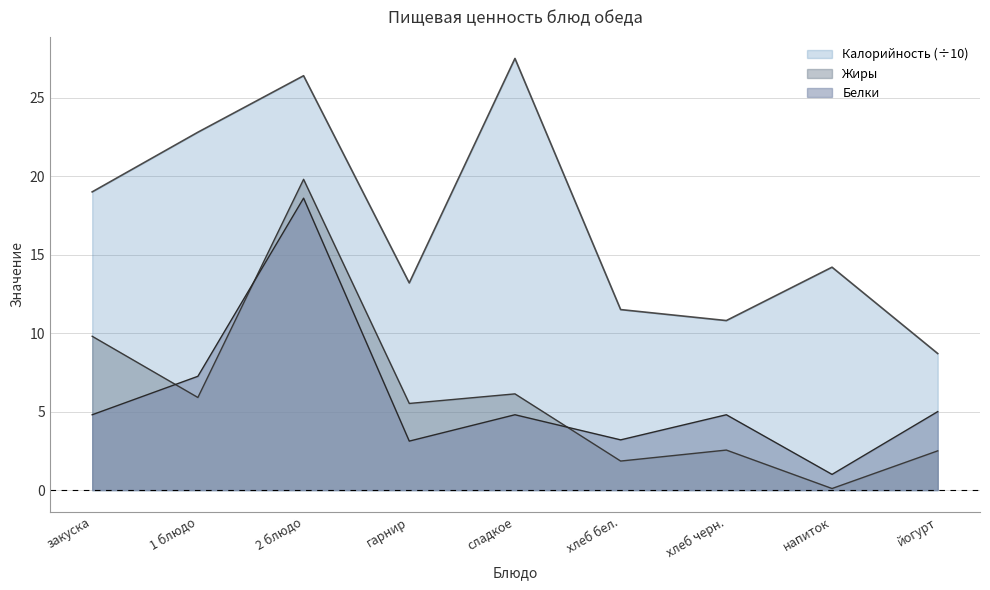

What is the spread (max minus min) of values at 2 блюдо?

7.8